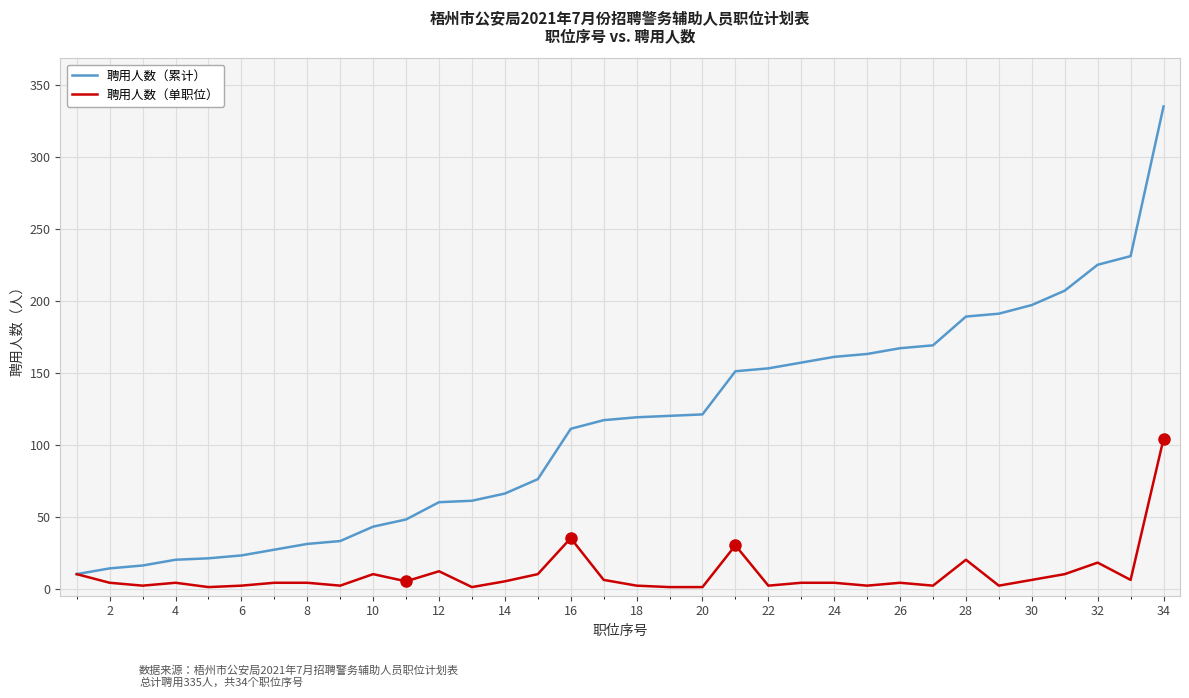

How many lines are shown in the chart?

2